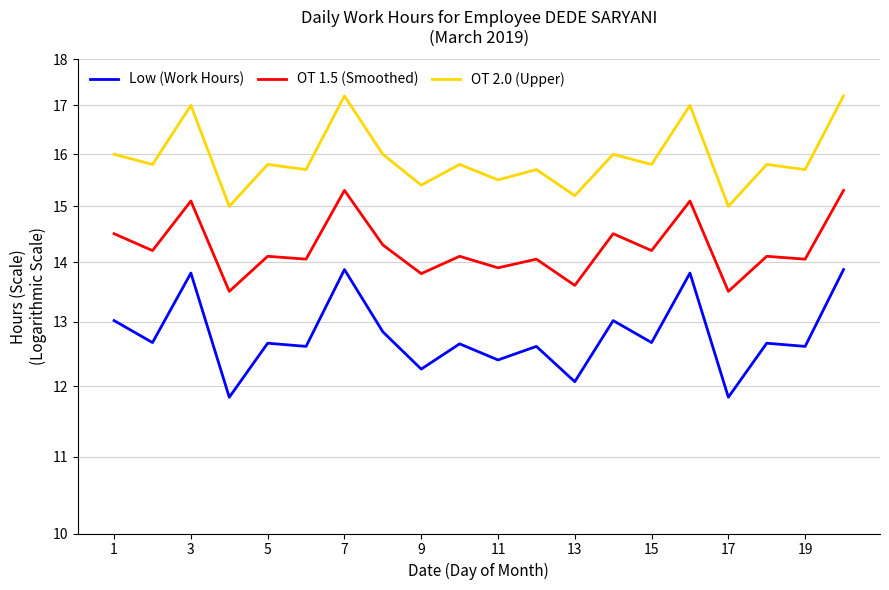

Does the chart display data point markers on the line(s)?

No